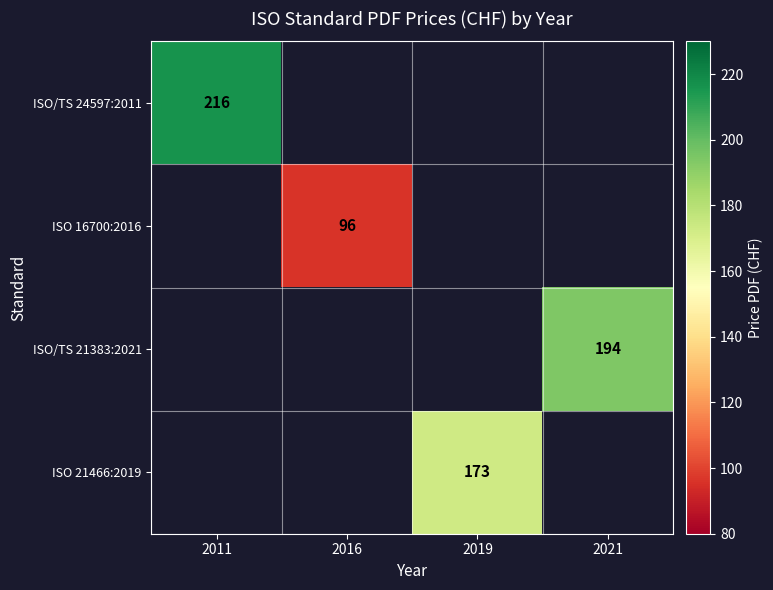

The ISO 21466:2019 series shows 173 at 2019. True or false?

True